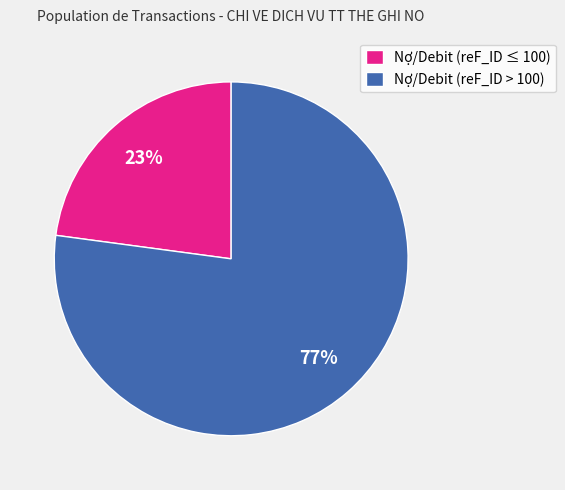

Do Nợ/Debit (reF_ID > 100) and Nợ/Debit (reF_ID ≤ 100) together represent more than half of the pie?

Yes